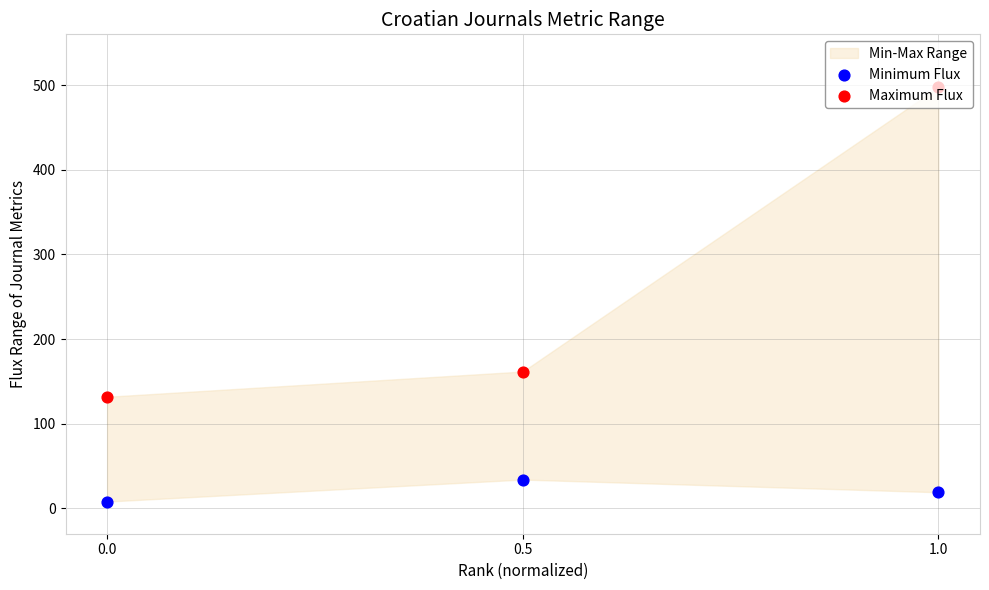

What are all the series names shown in the legend?

Minimum Flux, Maximum Flux